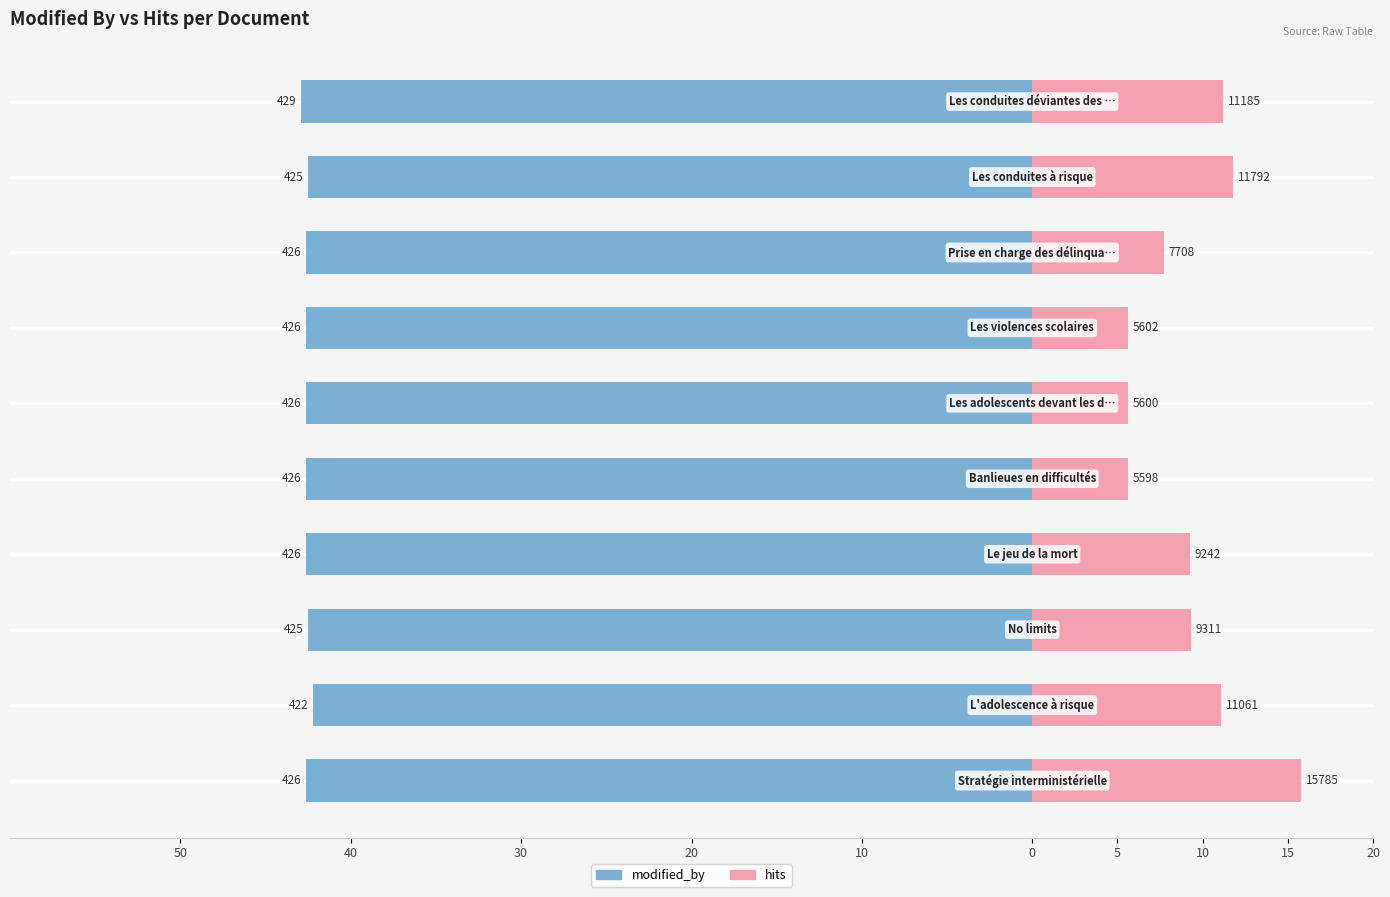

At how many categories does at least one series exceed -29?

10